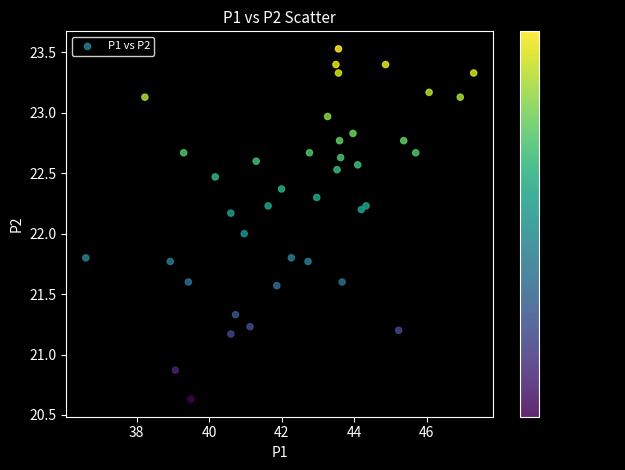

What is the range of X values (max minus min)?

10.7